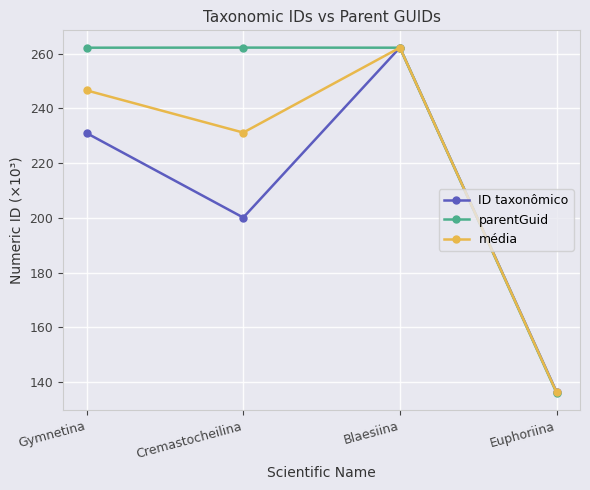

Where do média and parentGuid first cross each other?

Cremastocheilina and Blaesiina